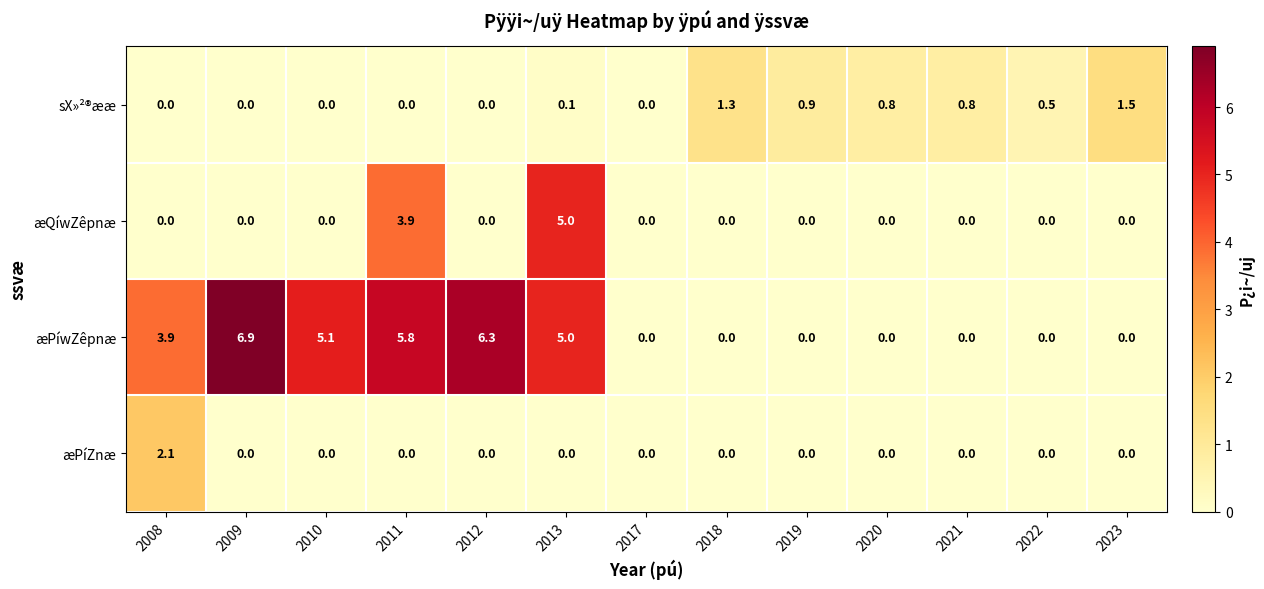

Rank the series by their maximum value, from lowest to highest.

sX»²®ææ, æPíZnæ, æQíwZêpnæ, æPíwZêpnæ